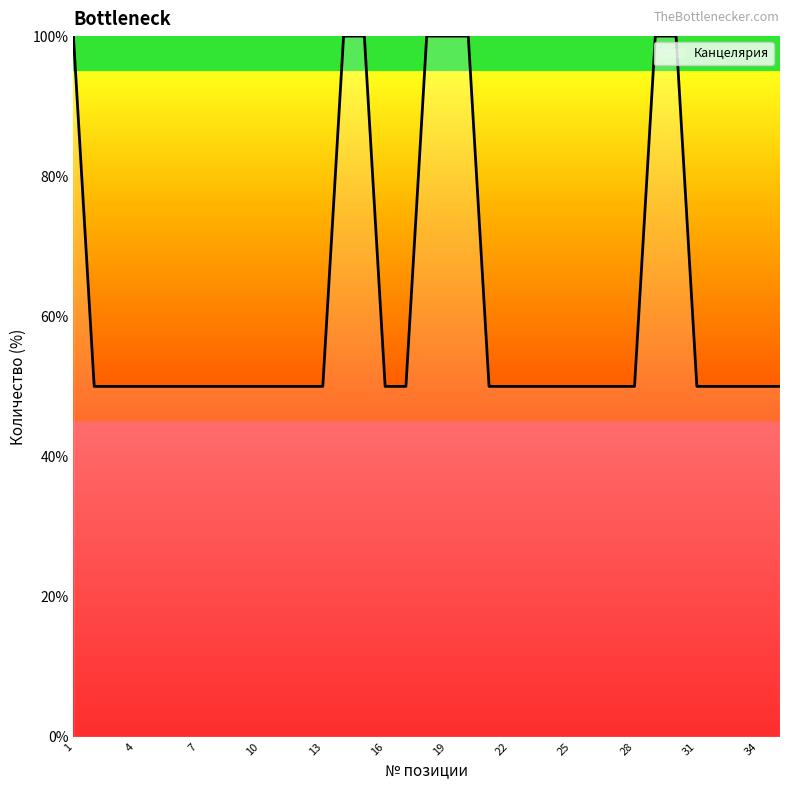

What is the maximum value shown in the chart?

100